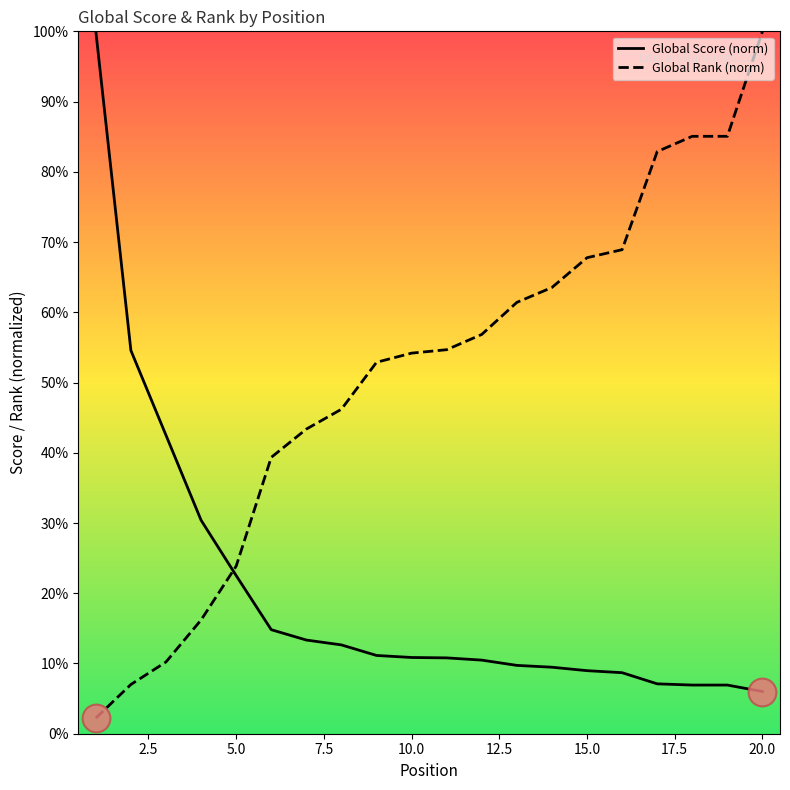

Which series contains the lowest Y value?

Global Rank (norm)